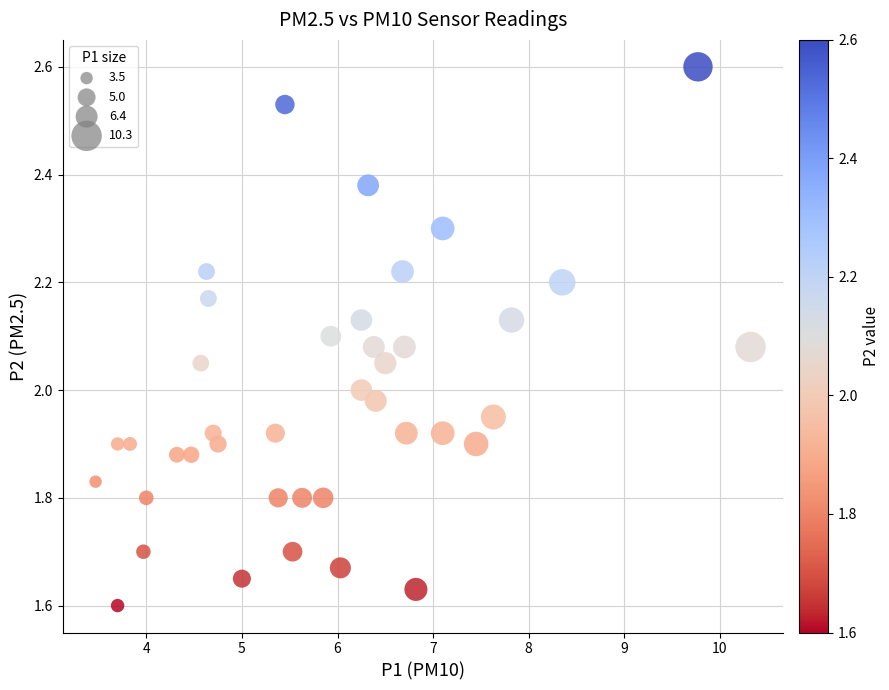

What is the range of Y values (max minus min)?

1.0